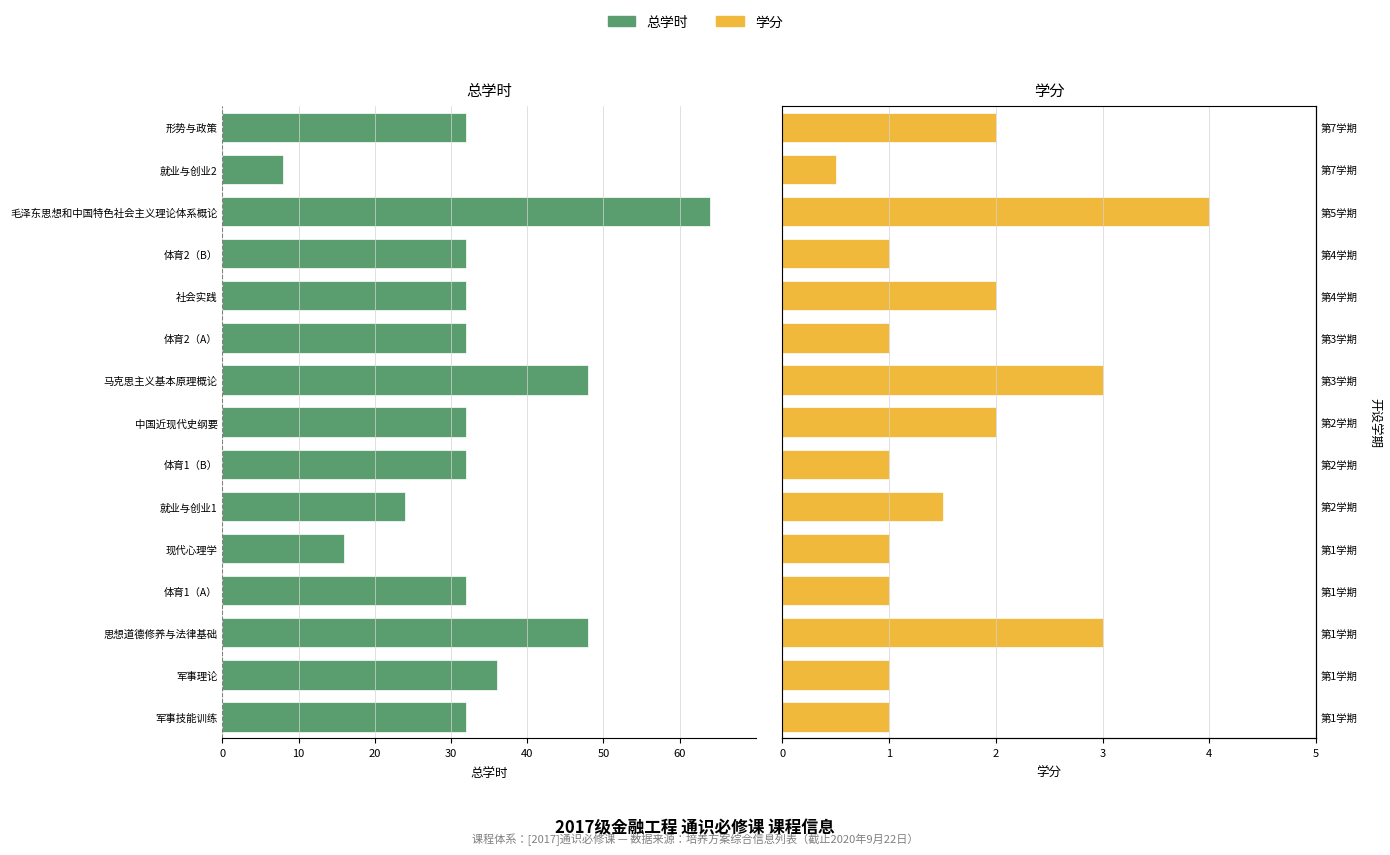

Is the value of 总学时 at 军事技能训练 greater than the value of 学分 at 思想道德修养与法律基础?

No